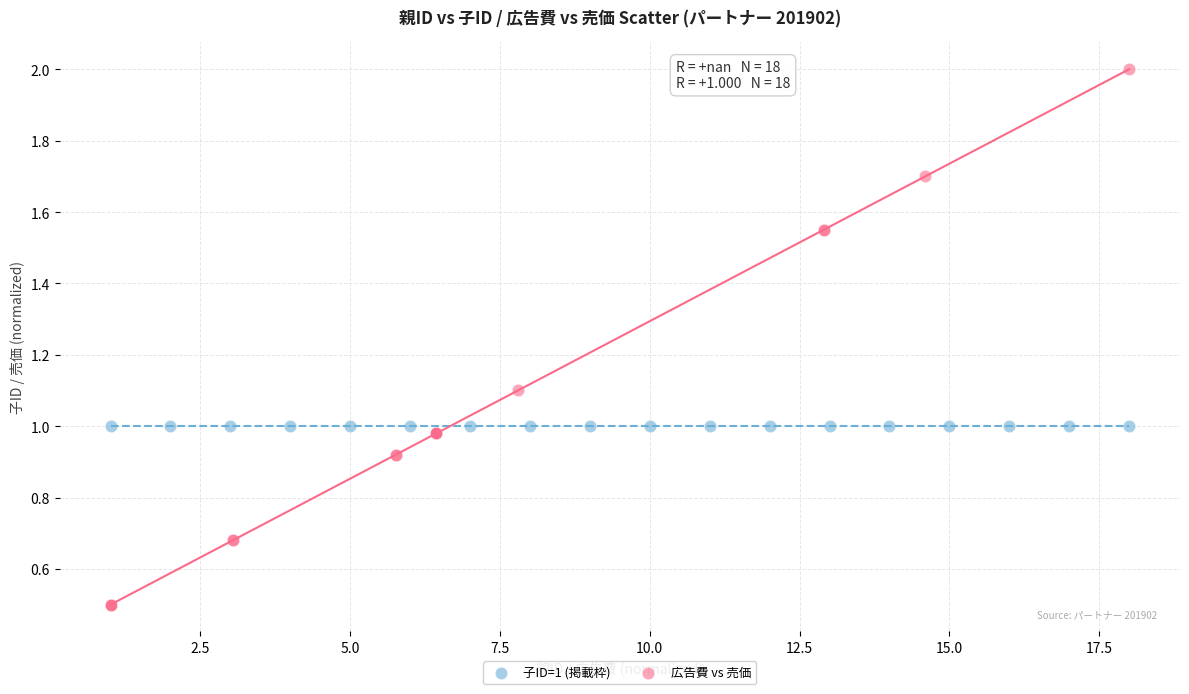

Which series contains the highest Y value?

広告費 vs 売価